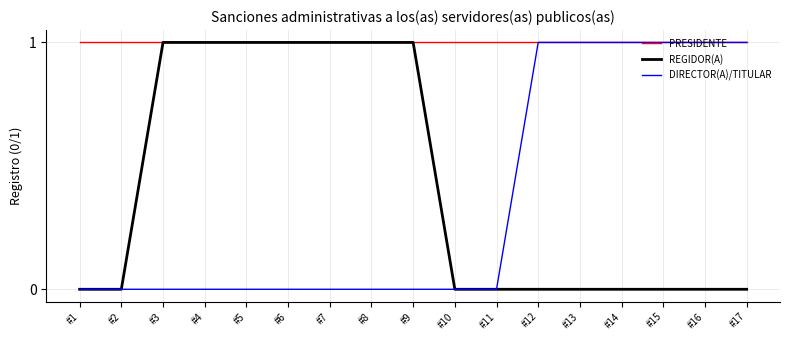

The value of REGIDOR(A) at #9 is 1. True or false?

True